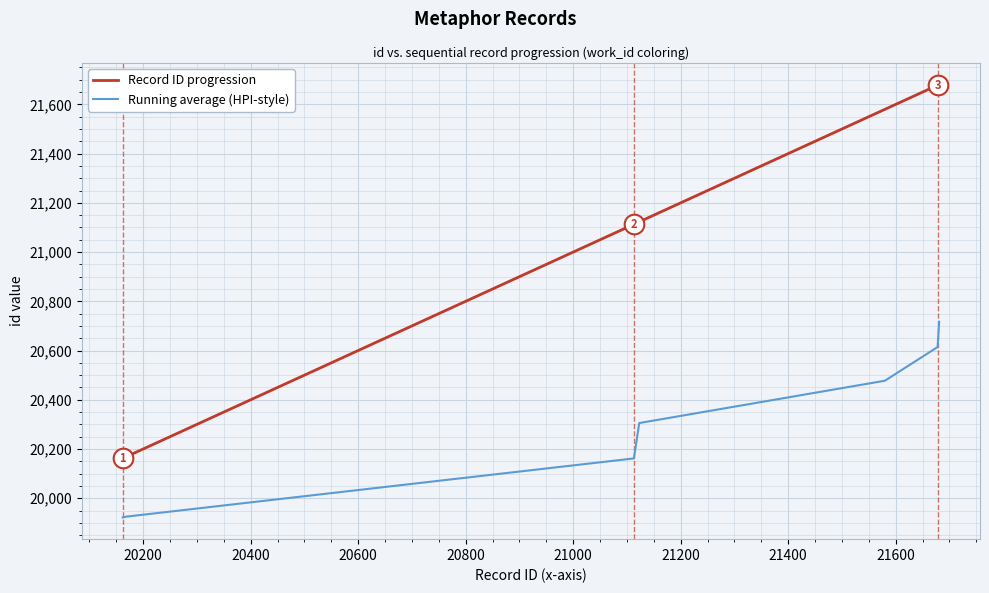

Which series has the largest total across all categories?

Record ID progression